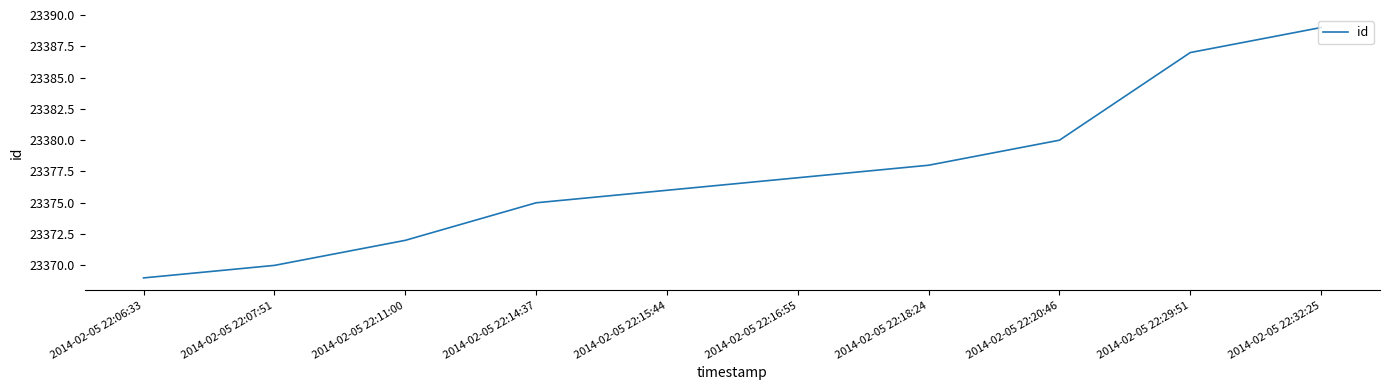

What is the difference between the maximum and minimum values?

20